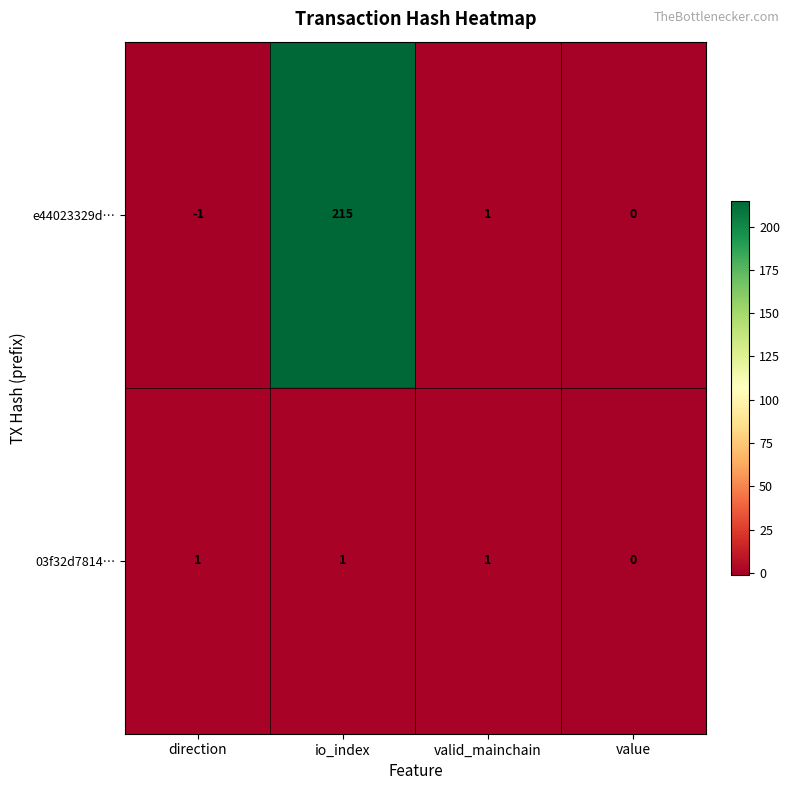

List the series in order of their peak value, lowest first.

03f32d7814…, e44023329d…